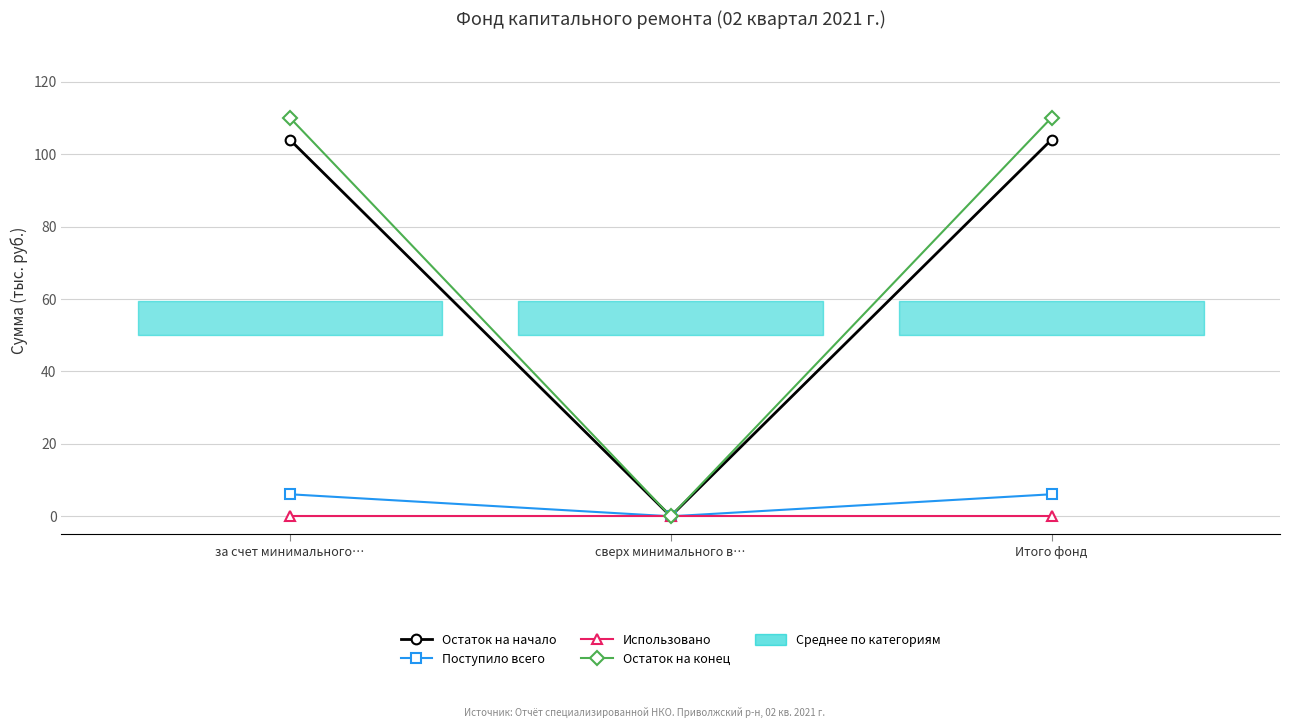

Which label corresponds to the largest value in the chart?

за счет минимального…